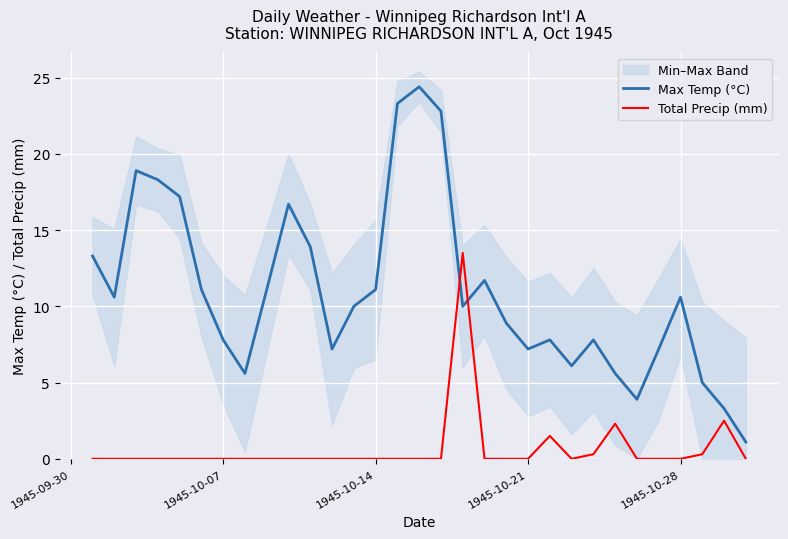

Reading right to left, list all the values displayed in this chart.

Max Temp (°C): 1.1	3.3	5.0	10.6	7.2	3.9	5.6	7.8	6.1	7.8	7.2	8.9	11.7	10.0	22.8	24.4	23.3	11.1	10.0	7.2	13.9	16.7	11.1	5.6	7.8	11.1	17.2	18.3	18.9	10.6	13.3
Total Precip (mm): 0.0	2.5	0.3	0.0	0.0	0.0	2.3	0.3	0.0	1.5	0.0	0.0	0.0	13.5	0.0	0.0	0.0	0.0	0.0	0.0	0.0	0.0	0.0	0.0	0.0	0.0	0.0	0.0	0.0	0.0	0.0